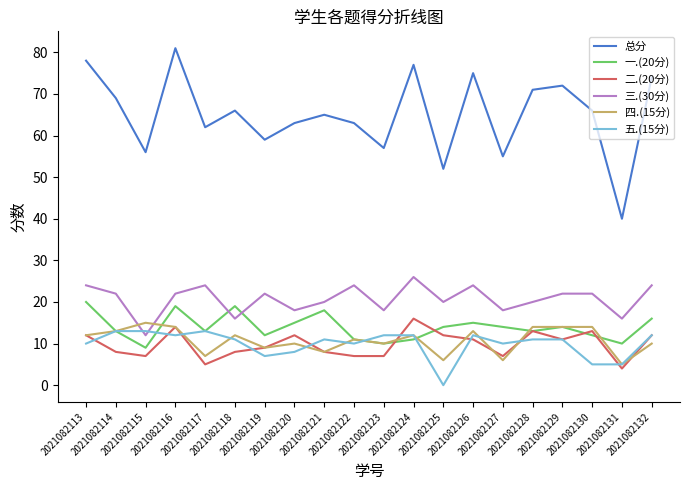

List the series in order of their peak value, highest first.

总分, 三.(30分), 一.(20分), 二.(20分), 四.(15分), 五.(15分)